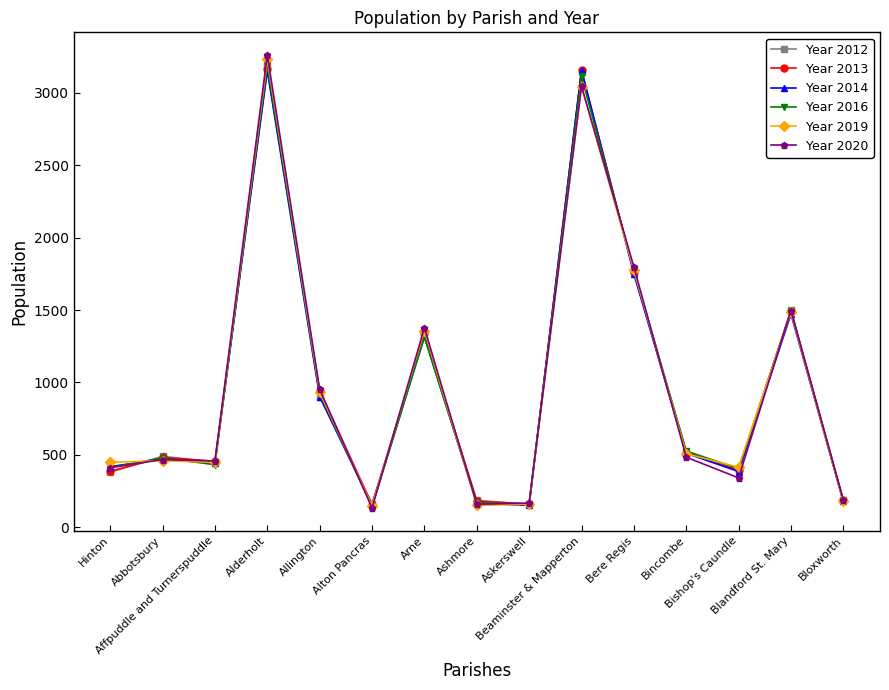

At which label is Year 2013 closest to 1661?

Bere Regis